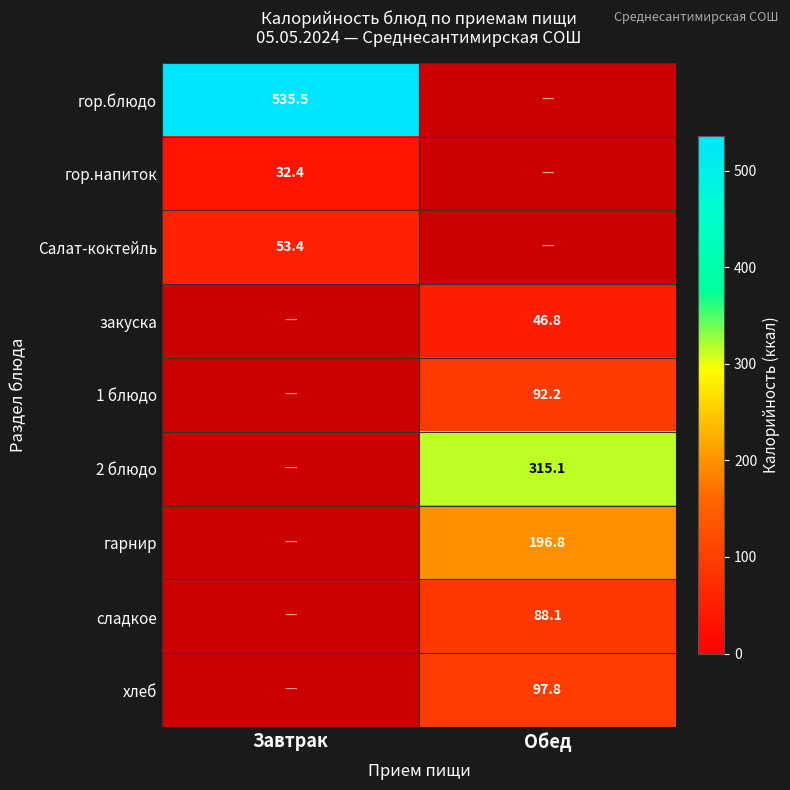

The сладкое series shows 152.8 at Обед. True or false?

False